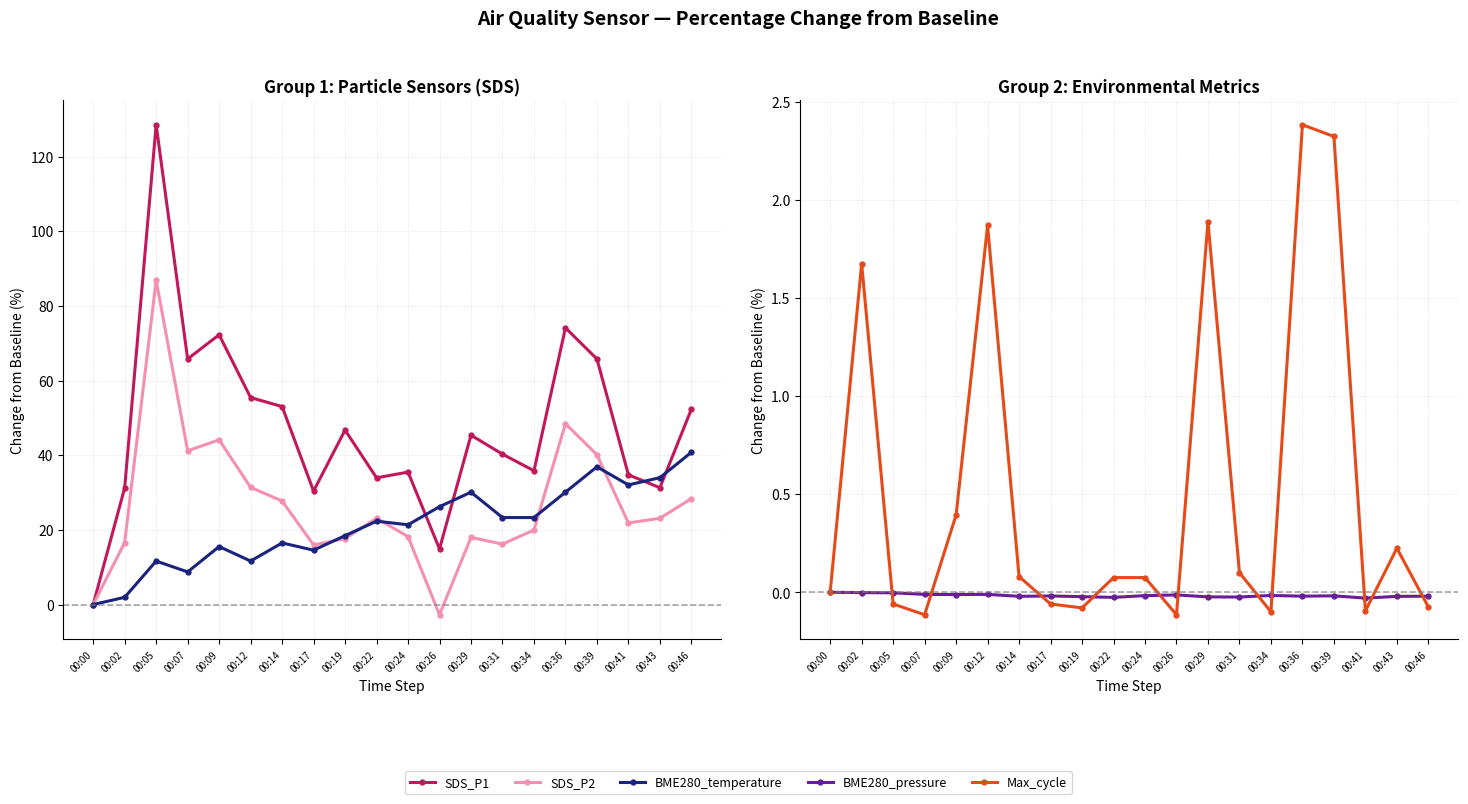

How many interior local valleys does the BME280_pressure series have?

6